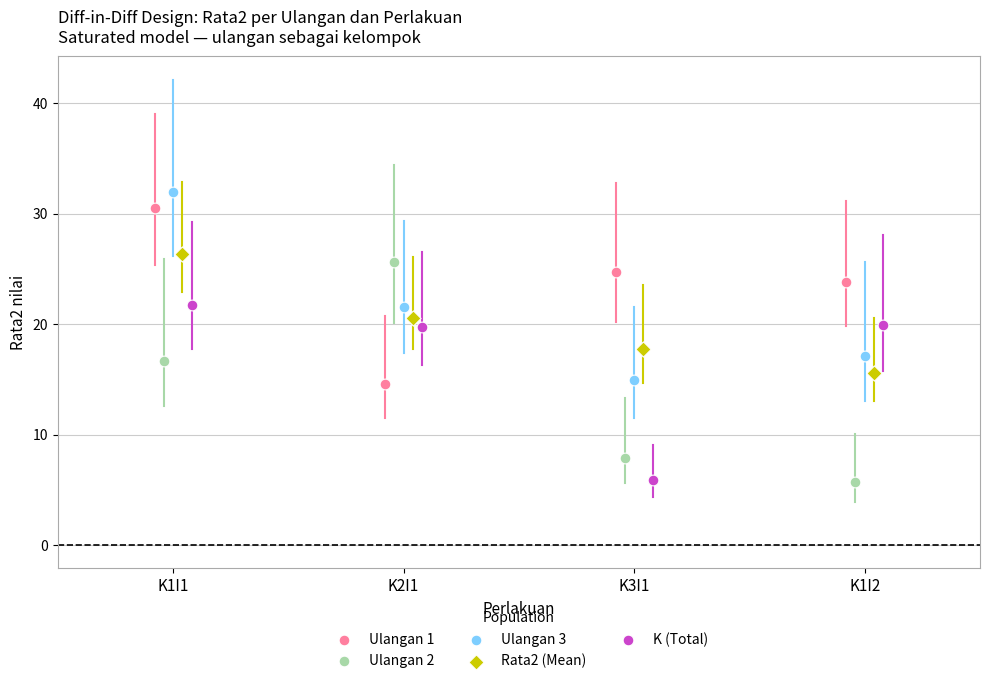

Which series has the widest spread of Y values?

Ulangan 2